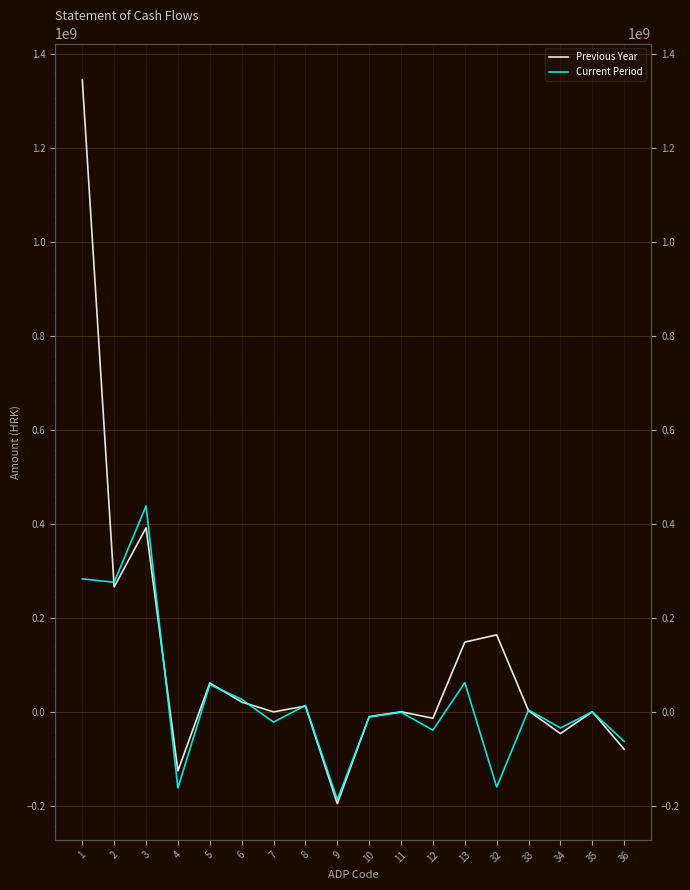

What is the minimum value for Current Period?

-186986617